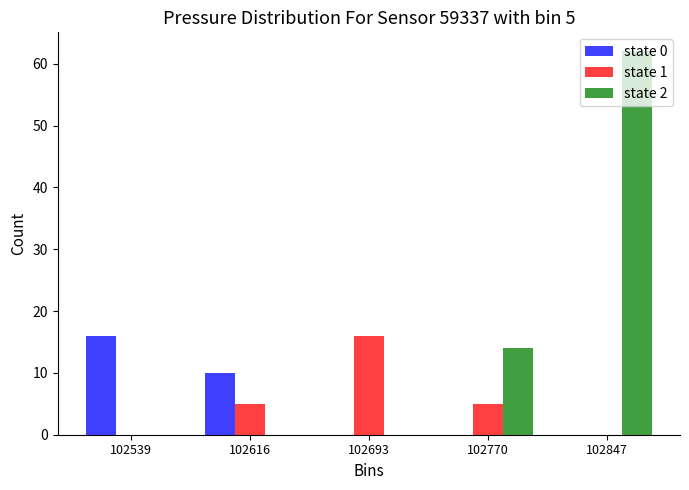

In the state 1 series, which range on the x-axis has the tallest bar?

102650 to 102730